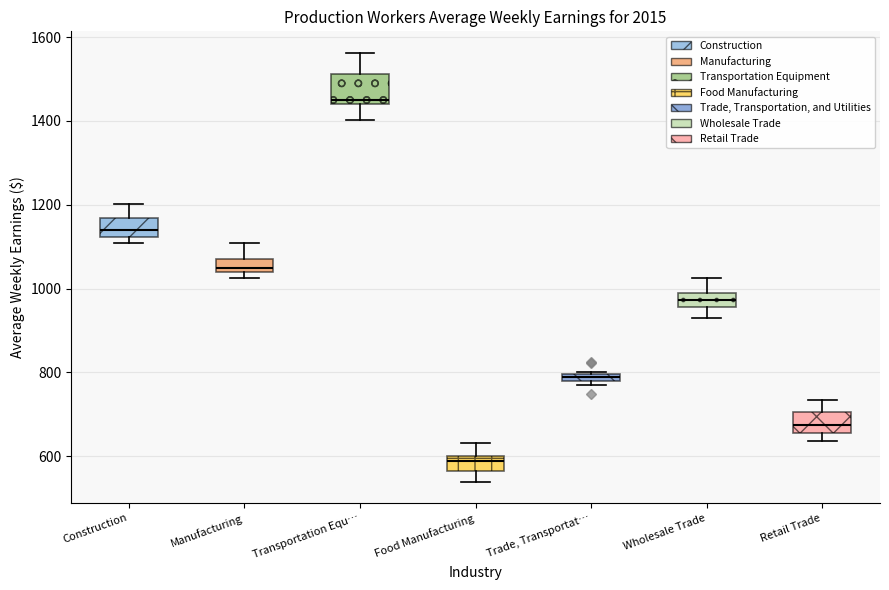

Which box has the highest median line?

Transportation Equ…